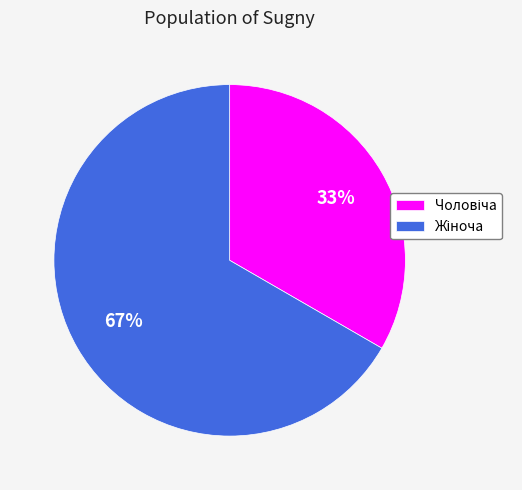

Is there a majority slice in this chart?

Yes